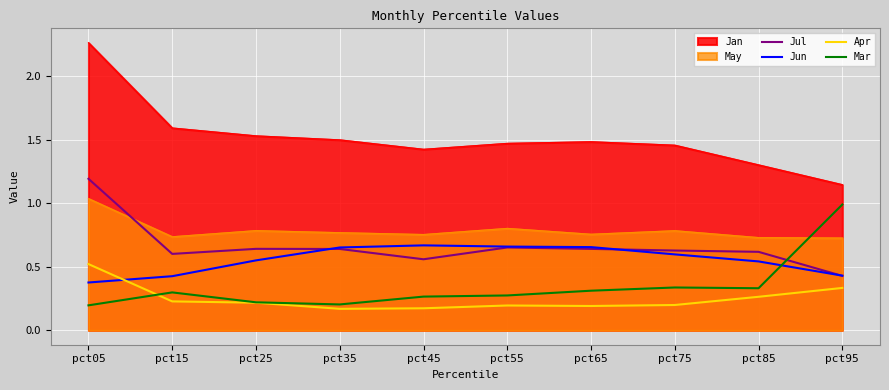

How many interior local peaks does the Jun series have?

1